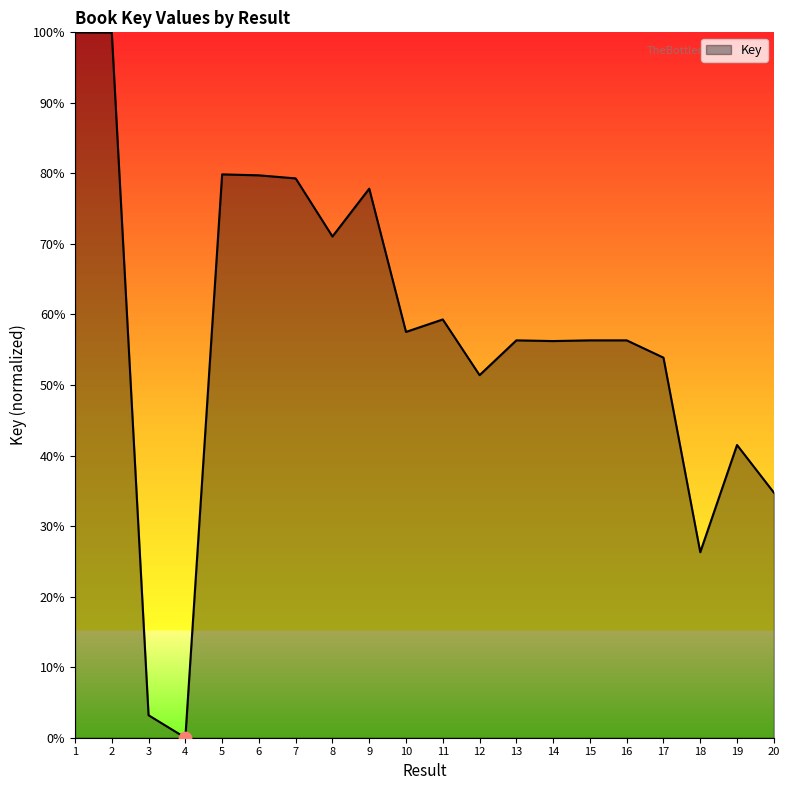

Approximately how many times larger is the value at 19 compared to 10?

0.7